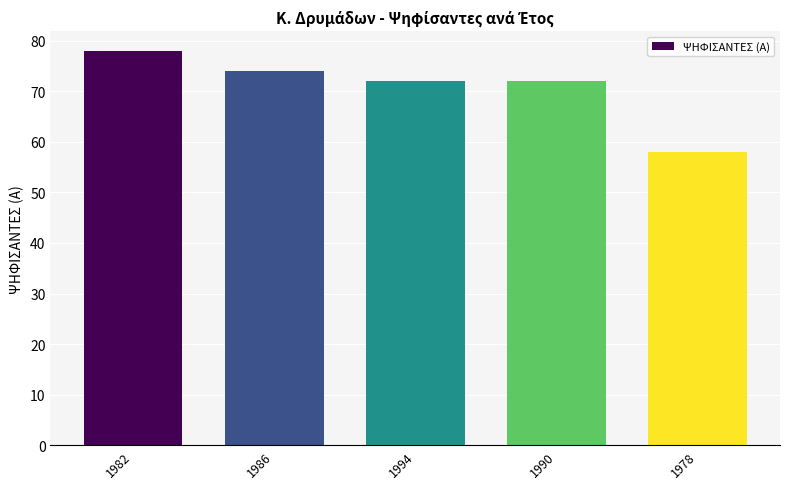

Reading right to left, what are all the values shown in this chart?

1978=58	1990=72	1994=72	1986=74	1982=78